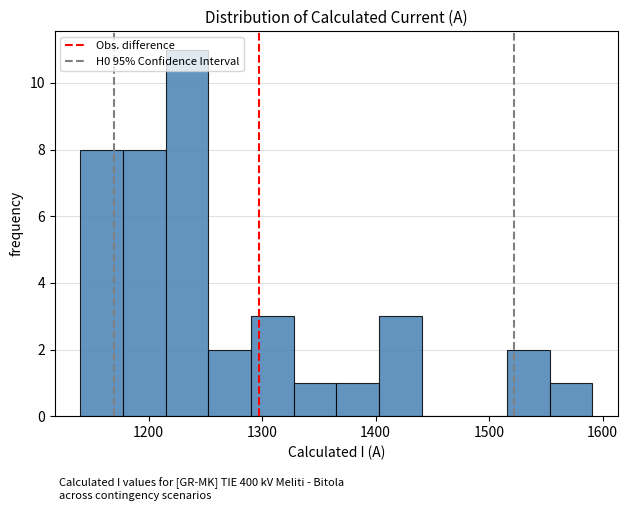

Around what value on the x-axis is the tallest bar? Give the approximate position of its centre, as read against the axis.

1230